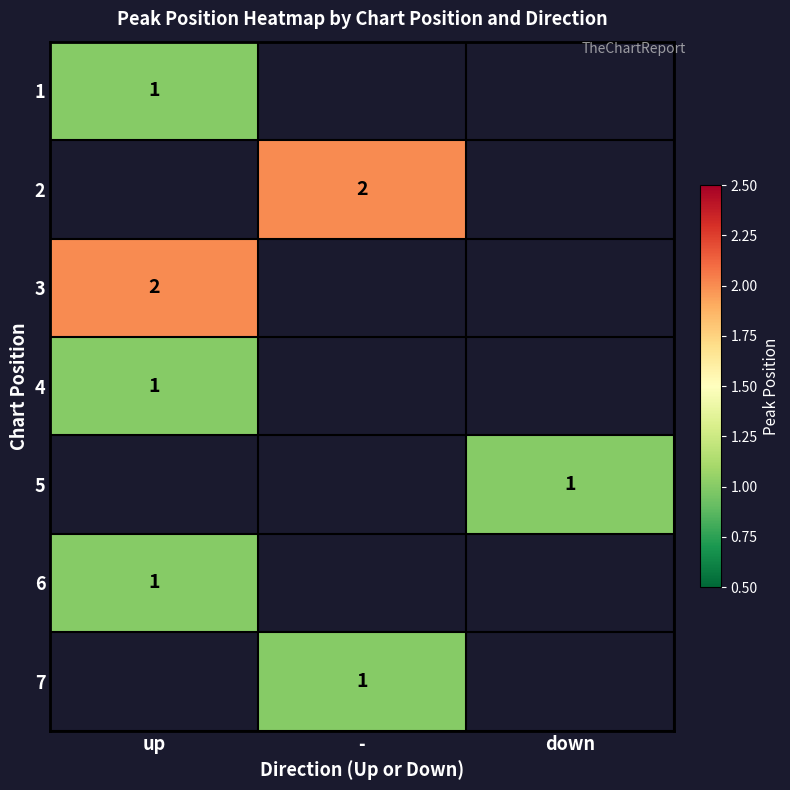

At how many categories does at least one series exceed 1?

2